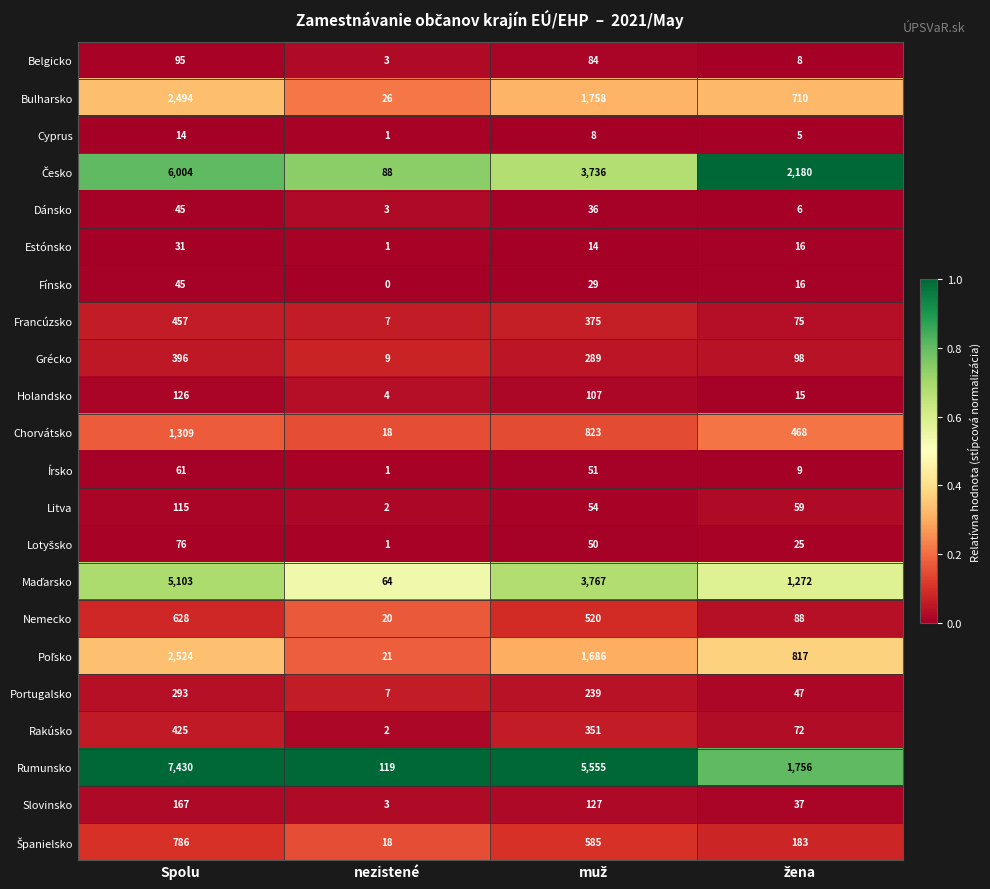

What is the greatest value displayed?

7430